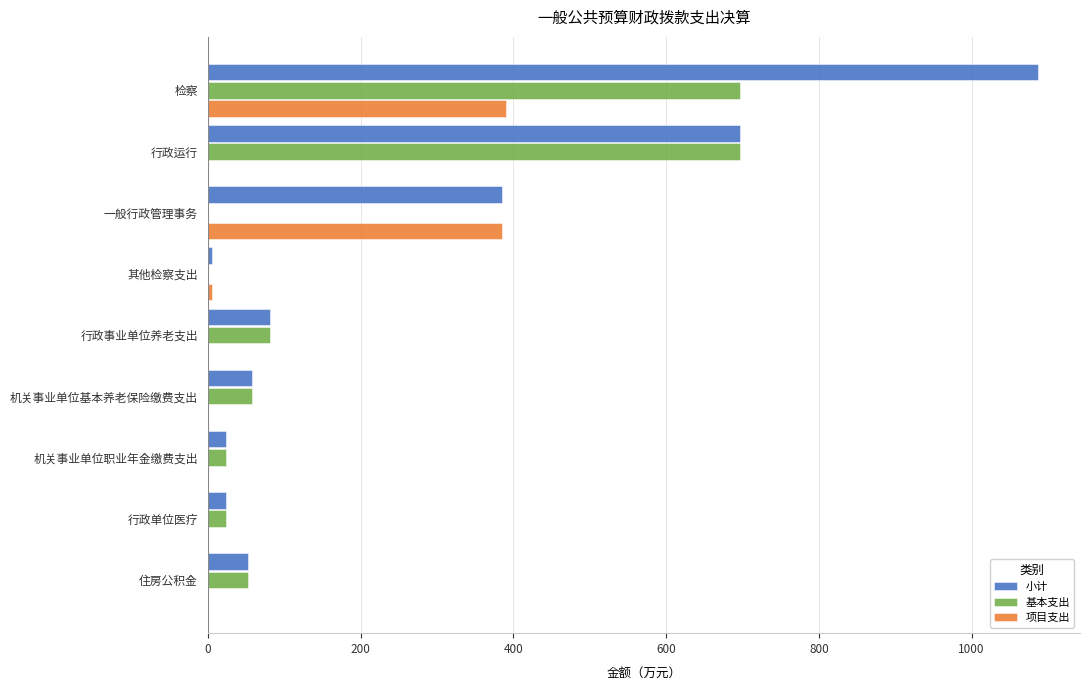

At which category is the sum across all series the highest?

检察